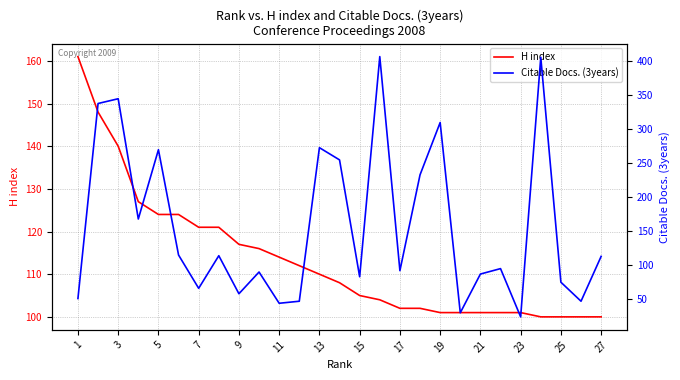

Is this an area chart (filled region under the line)?

No